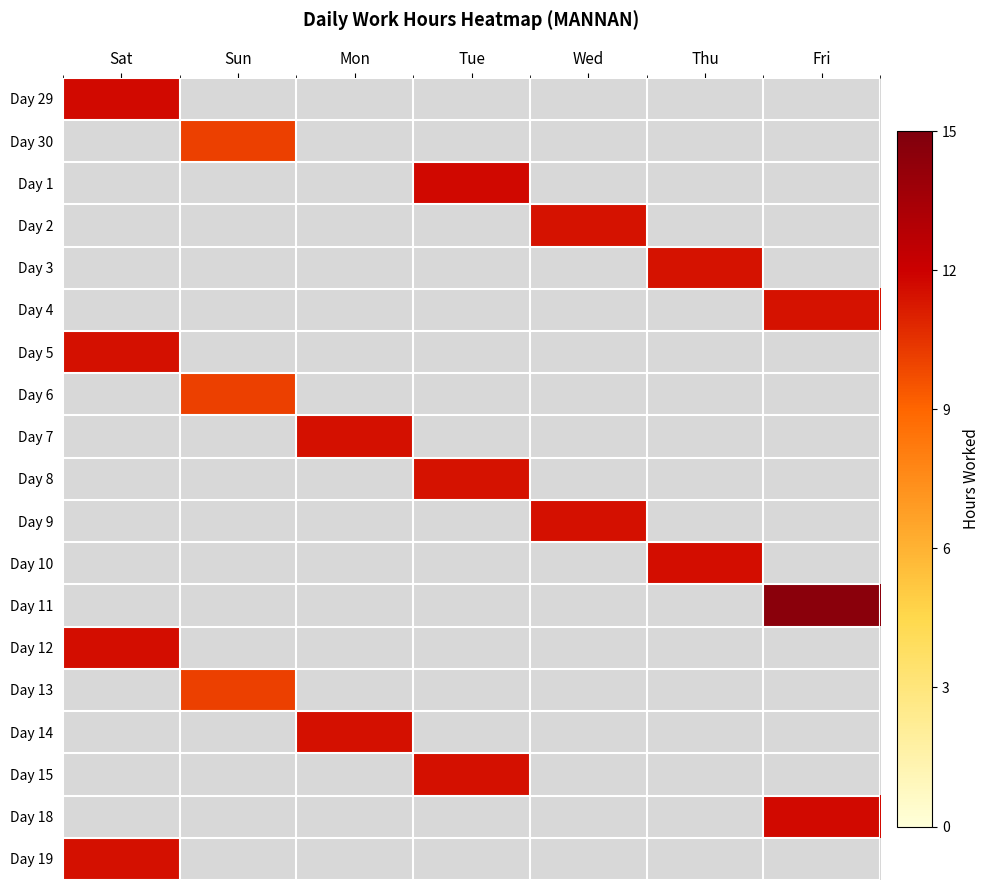

What is the total value across all series at Tue?

34.8